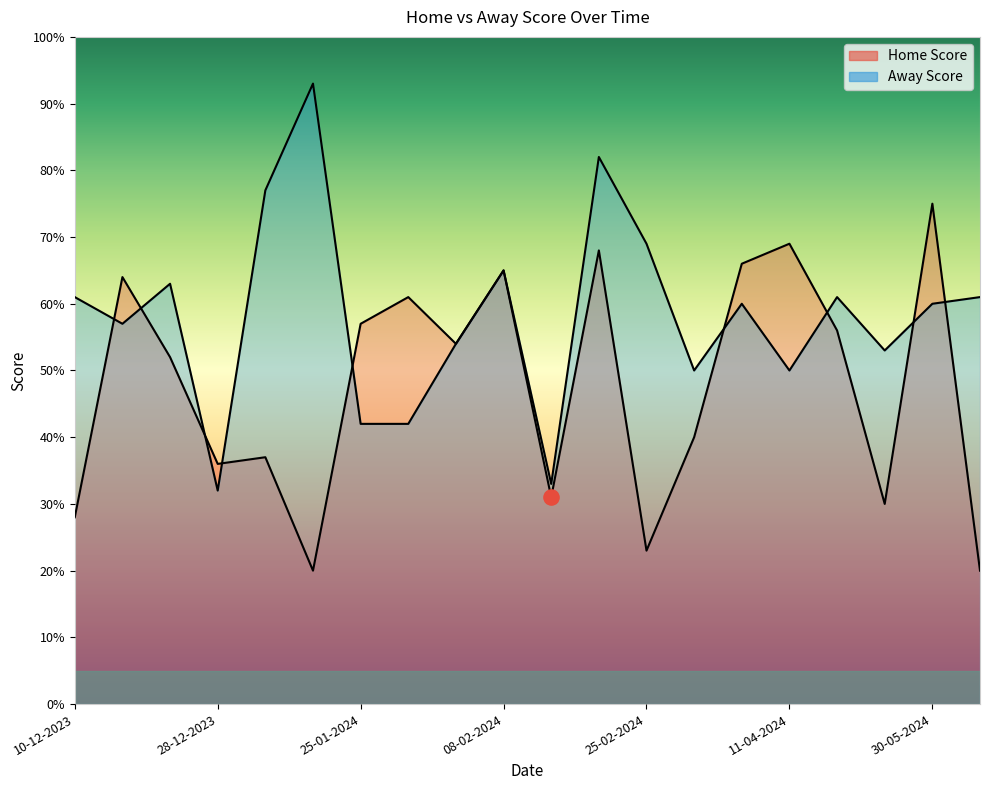

What are all the series names shown in the legend?

Home Score, Away Score